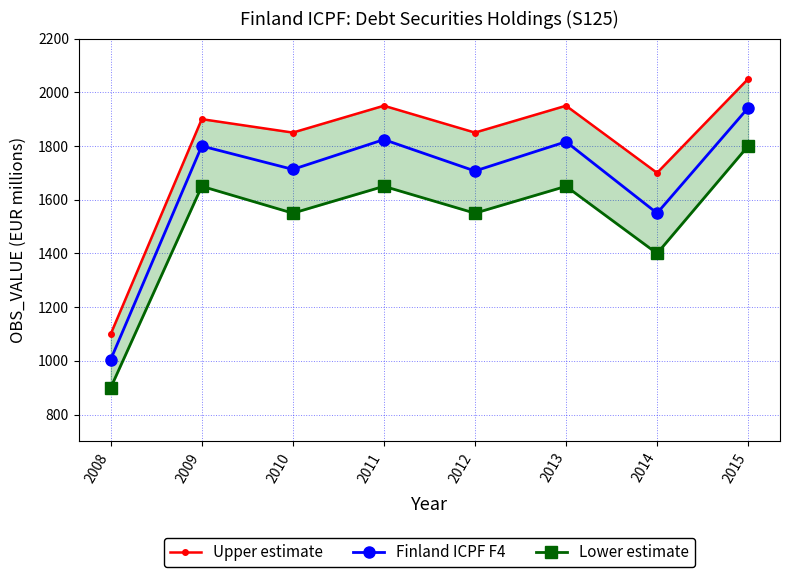

What is the difference between the highest and lowest values at 2008?

200